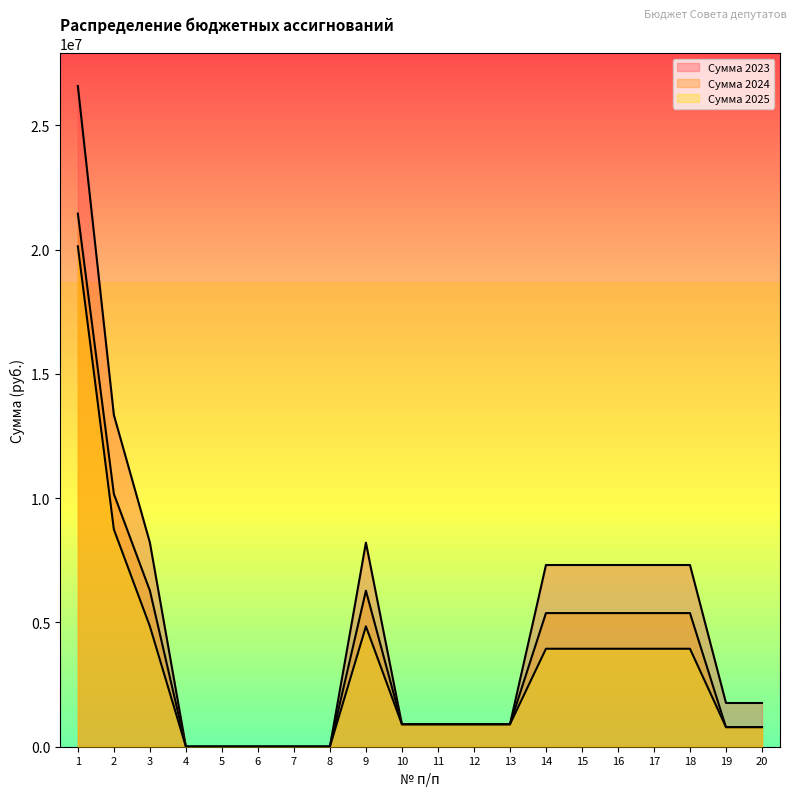

Is the value of Сумма 2024 at 19 greater than the value of Сумма 2025 at 13?

No